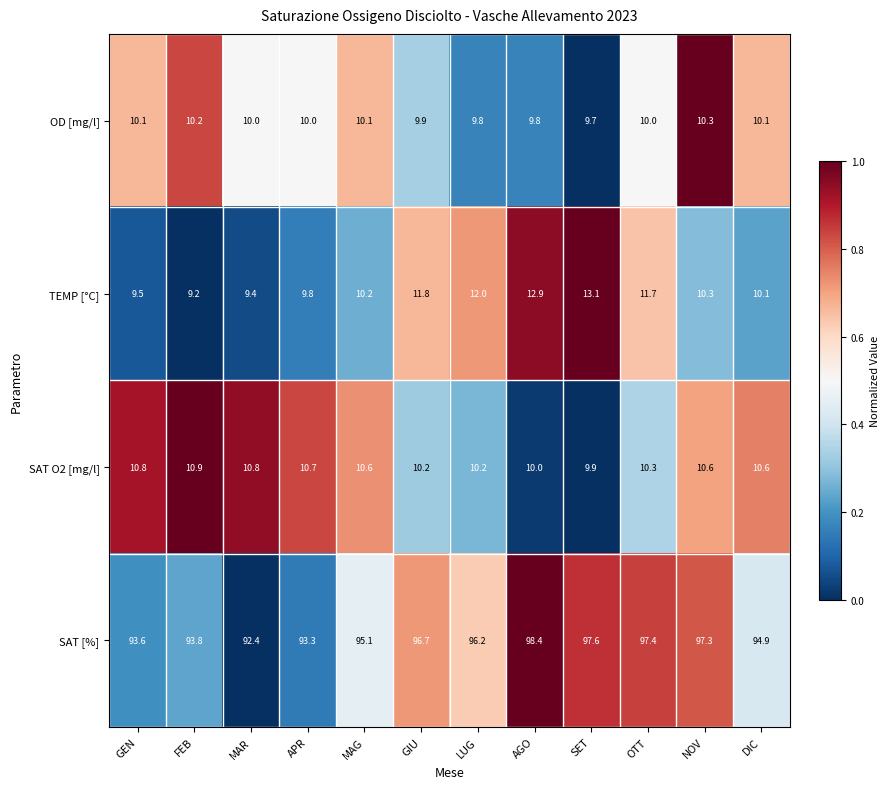

Which series has the largest range (max minus min)?

SAT [%]